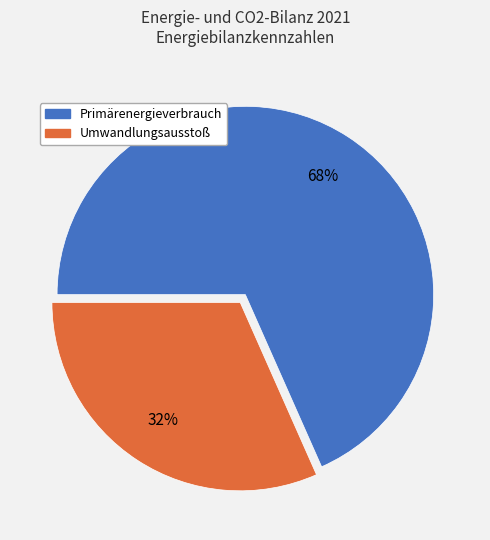

To the nearest percent, what portion does Primärenergieverbrauch represent?

68%